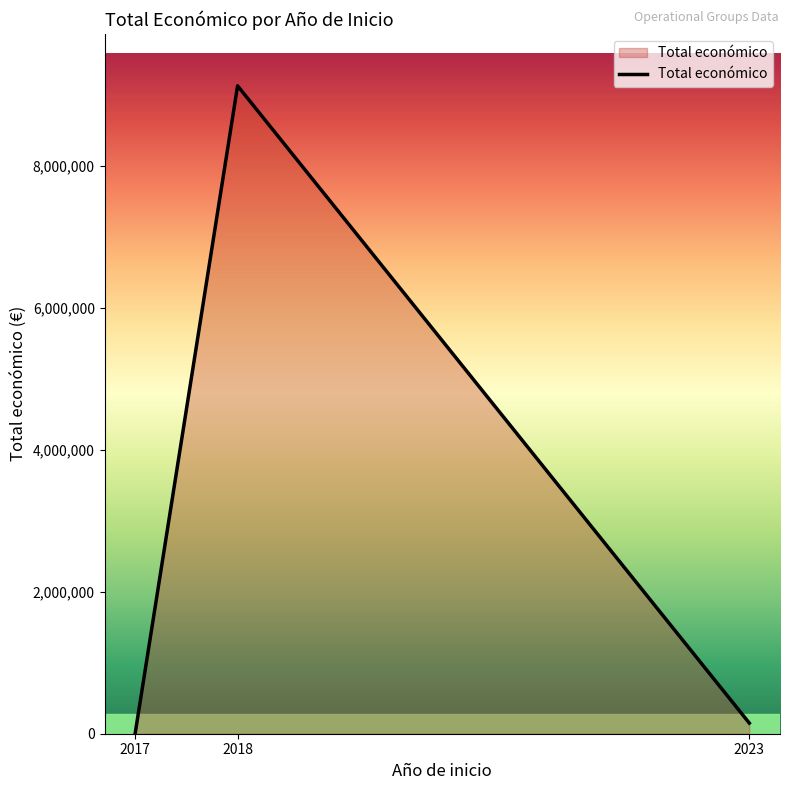

What is the greatest value displayed?

9125040